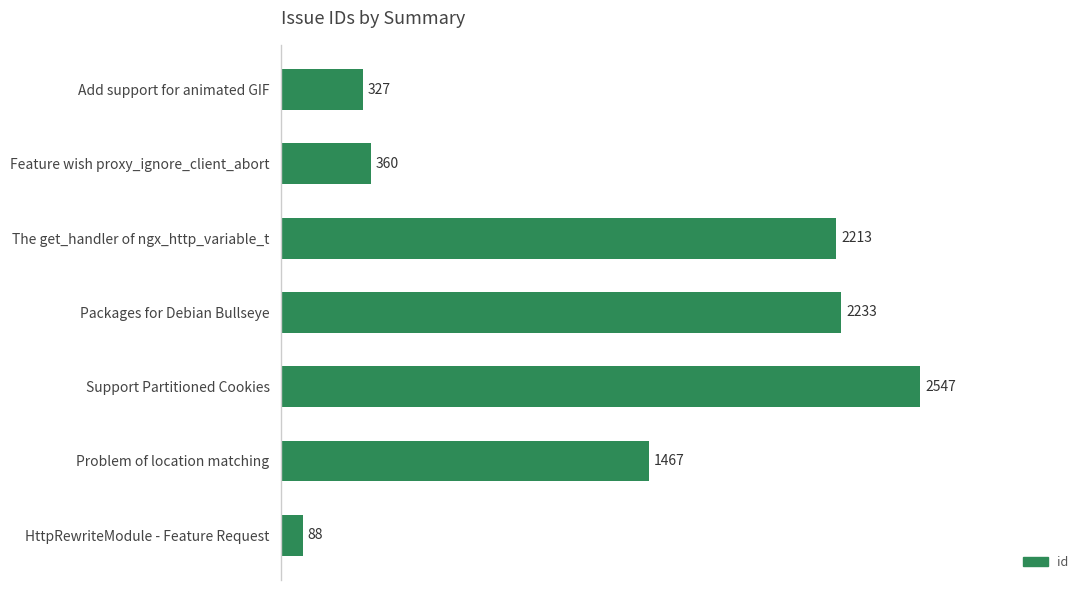

What is the sum of all values?

9235